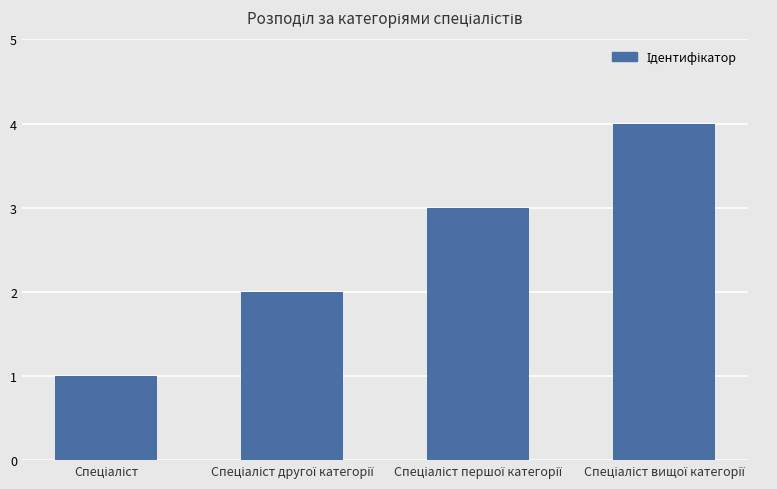

What is the maximum value shown in the chart?

4